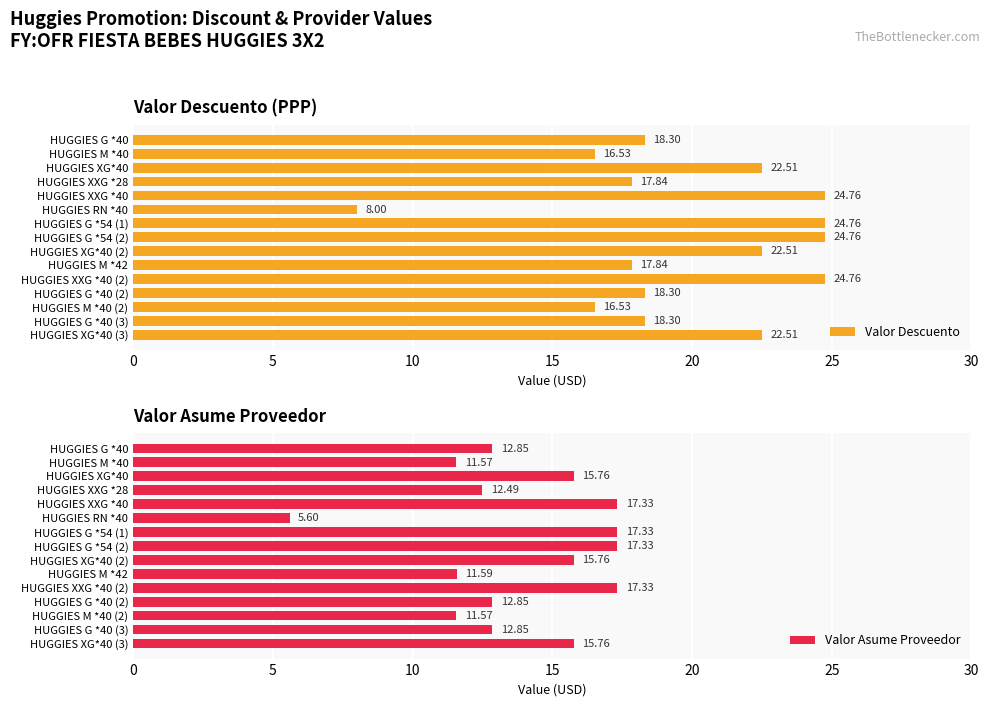

What is the average value of the Valor Descuento series?

19.9